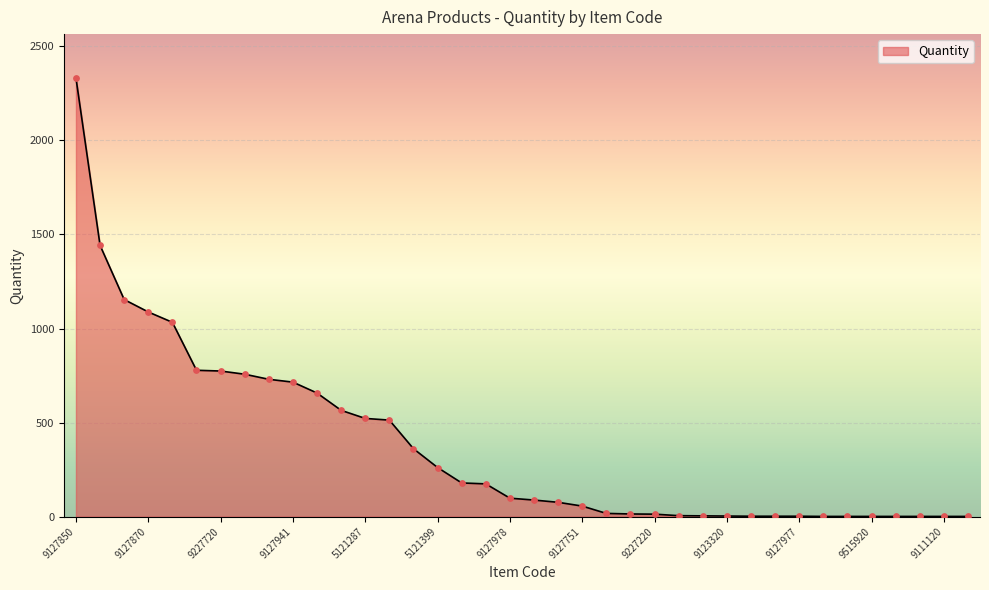

What is the greatest value displayed?

2332